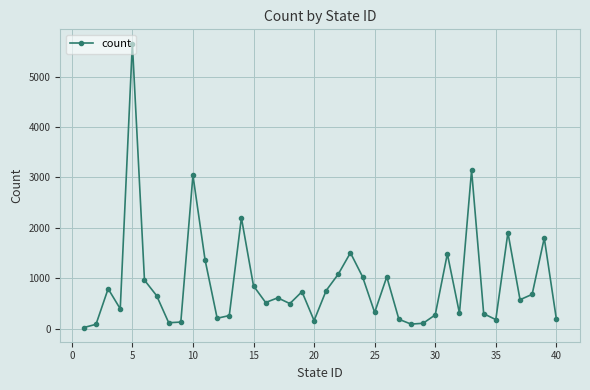

What is the maximum value shown in the chart?

5656